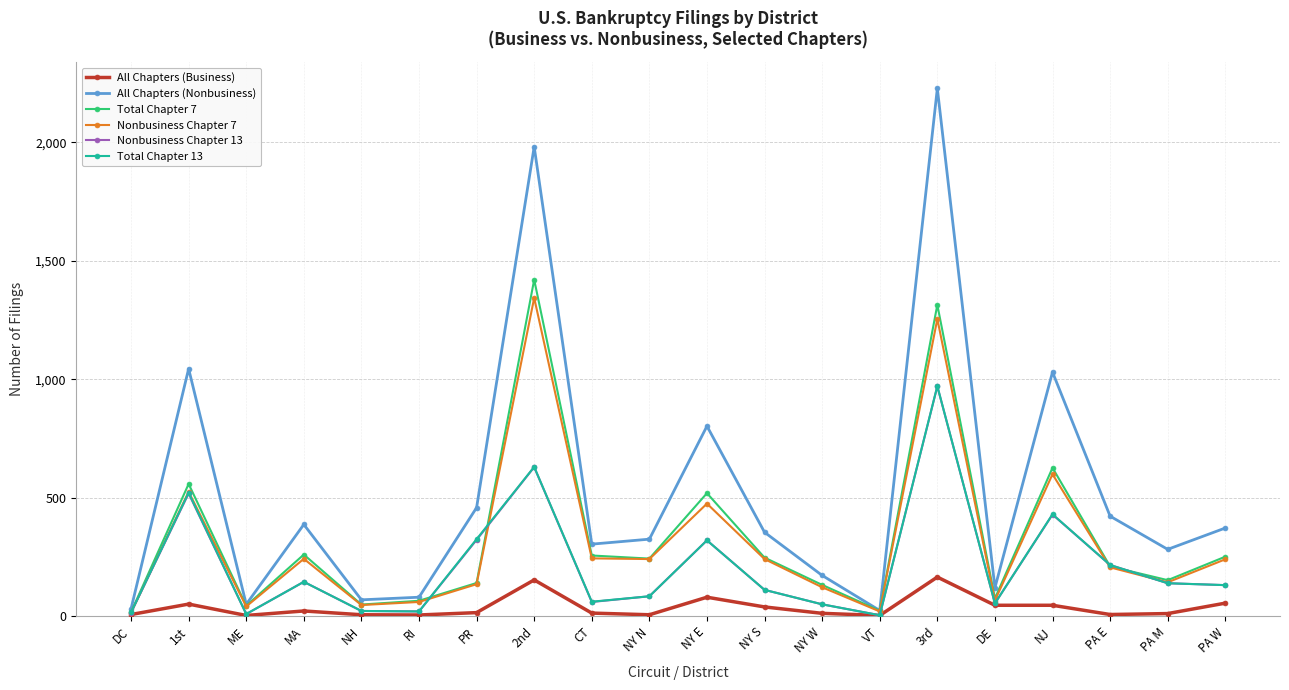

True or false: All Chapters (Nonbusiness) has a value of 1671 at NJ.

False